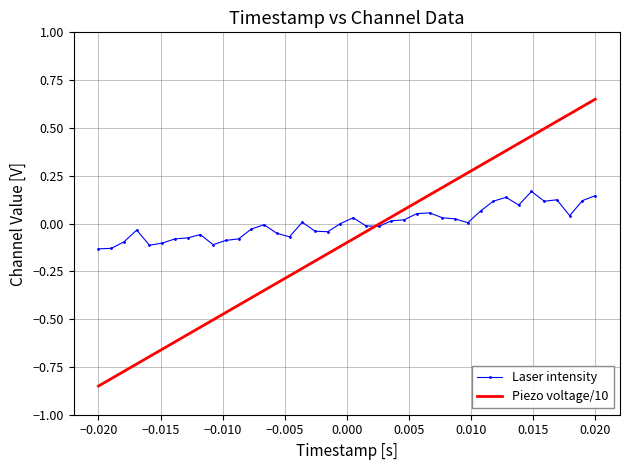

Which series has the largest total across all categories?

Laser intensity